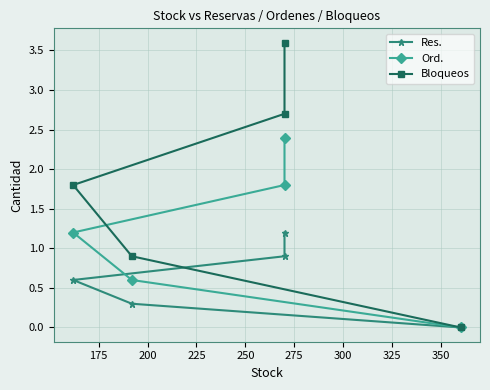

How many lines are shown in the chart?

3